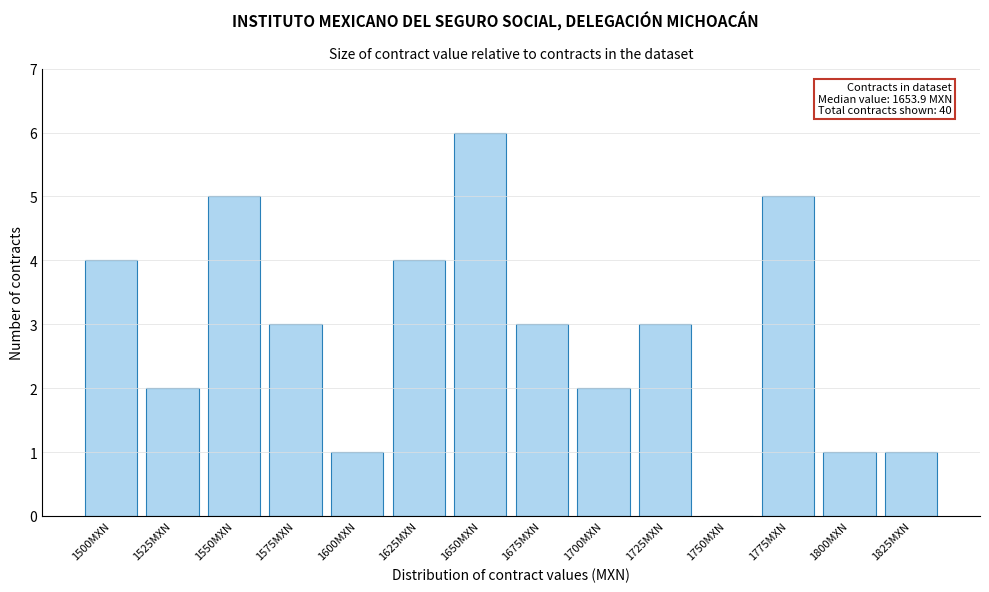

Reading left to right, transcribe all the data shown in this chart.

1500MXN=4	1525MXN=2	1550MXN=5	1575MXN=3	1600MXN=1	1625MXN=4	1650MXN=6	1675MXN=3	1700MXN=2	1725MXN=3	1750MXN=0	1775MXN=5	1800MXN=1	1825MXN=1